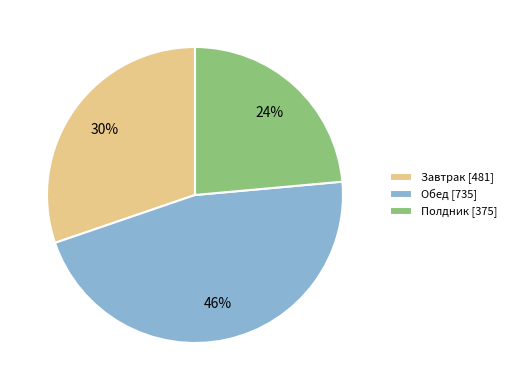

Approximately how many times larger is the value at Полдник [375] compared to Обед [735]?

0.5